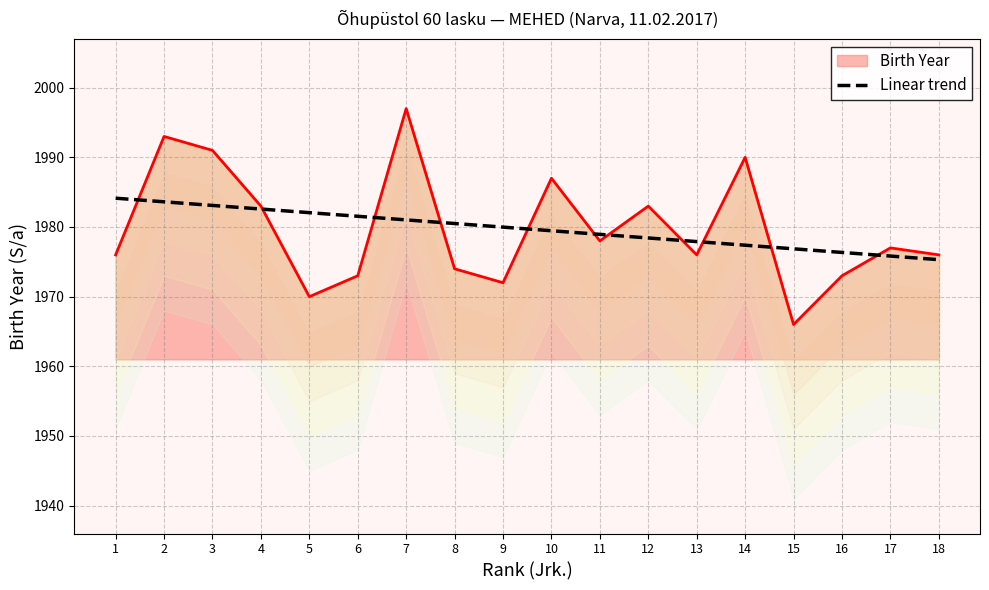

What is the difference between the second highest and minimum values?

8.3